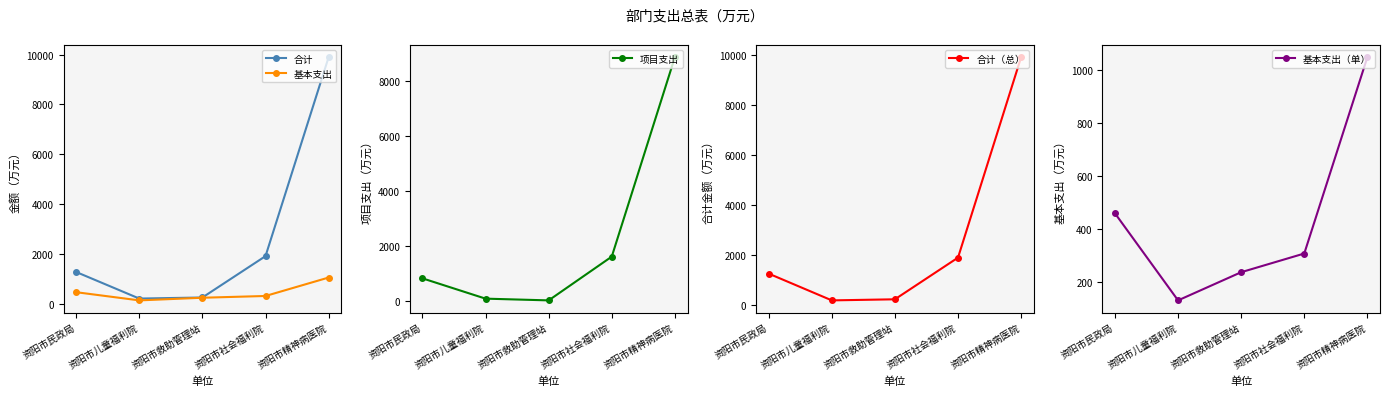

What is the greatest value displayed?

9898.6